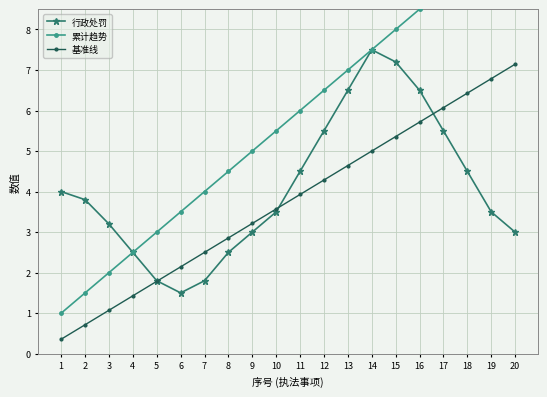

Reading right to left, what are all the values shown in this chart?

行政处罚: 20=3.0	19=3.5	18=4.5	17=5.5	16=6.5	15=7.2	14=7.5	13=6.5	12=5.5	11=4.5	10=3.5	9=3.0	8=2.5	7=1.8	6=1.5	5=1.8	4=2.5	3=3.2	2=3.8	1=4.0
累计趋势: 20=10.5	19=10.0	18=9.5	17=9.0	16=8.5	15=8.0	14=7.5	13=7.0	12=6.5	11=6.0	10=5.5	9=5.0	8=4.5	7=4.0	6=3.5	5=3.0	4=2.5	3=2.0	2=1.5	1=1.0
基准线: 20=7.1	19=6.8	18=6.4	17=6.1	16=5.7	15=5.4	14=5.0	13=4.6	12=4.3	11=3.9	10=3.6	9=3.2	8=2.9	7=2.5	6=2.1	5=1.8	4=1.4	3=1.1	2=0.7	1=0.4